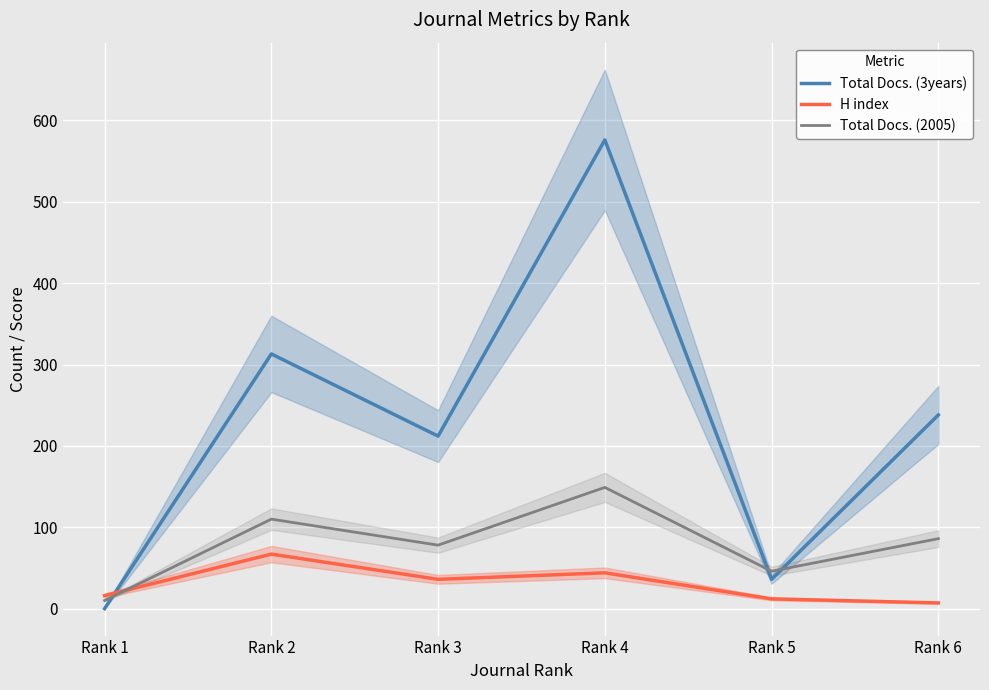

List the labels in order of Total Docs. (2005) value, largest first.

Rank 4, Rank 2, Rank 6, Rank 3, Rank 5, Rank 1